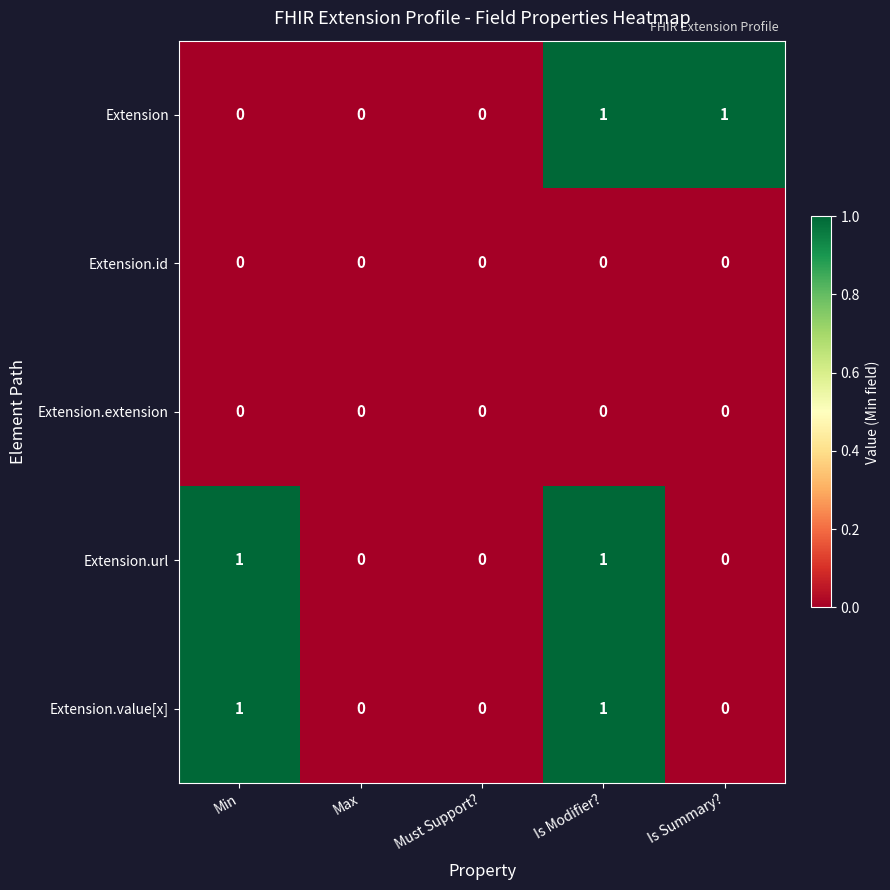

The value of Extension.extension at Is Modifier? is 0. True or false?

True